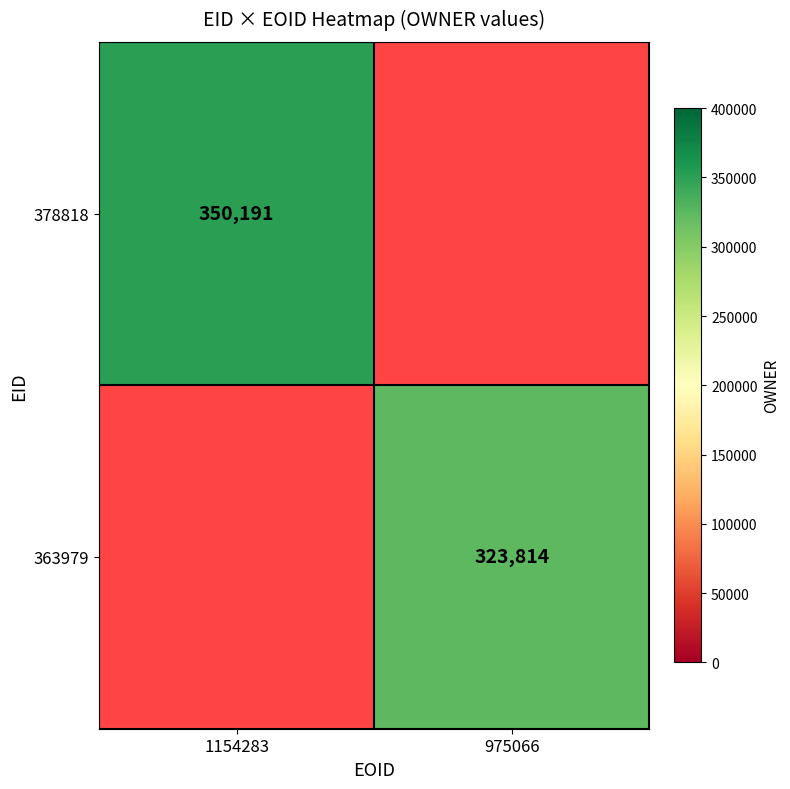

True or false: 378818 has a value of 350191 at 1154283.

True